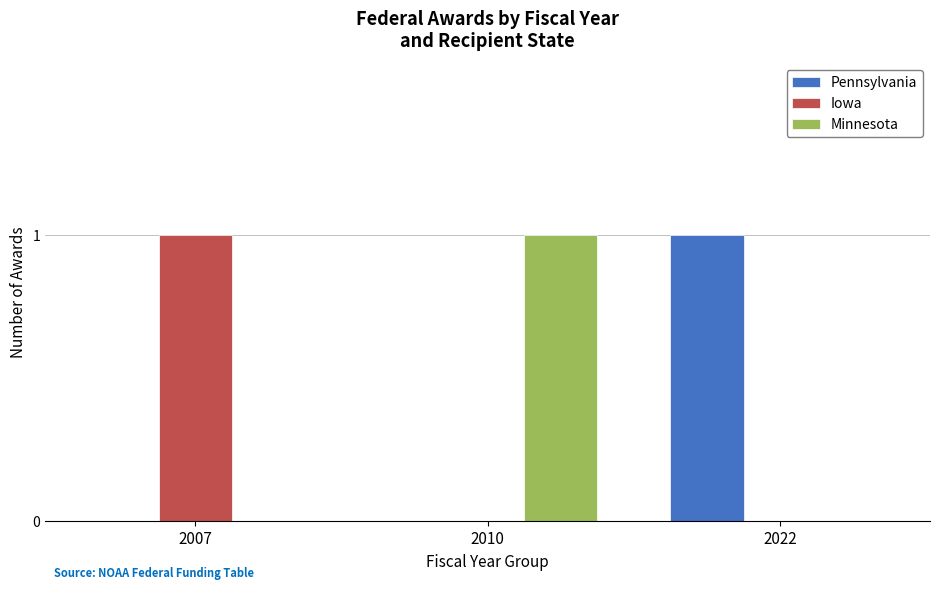

The value of Iowa at 2022 is 0. True or false?

True